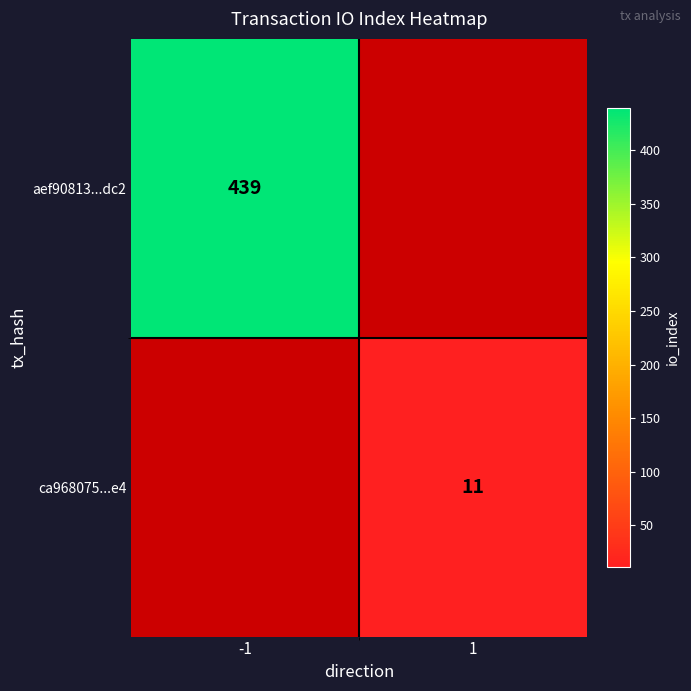

Is it true that aef90813...dc2 equals 439 at -1?

True